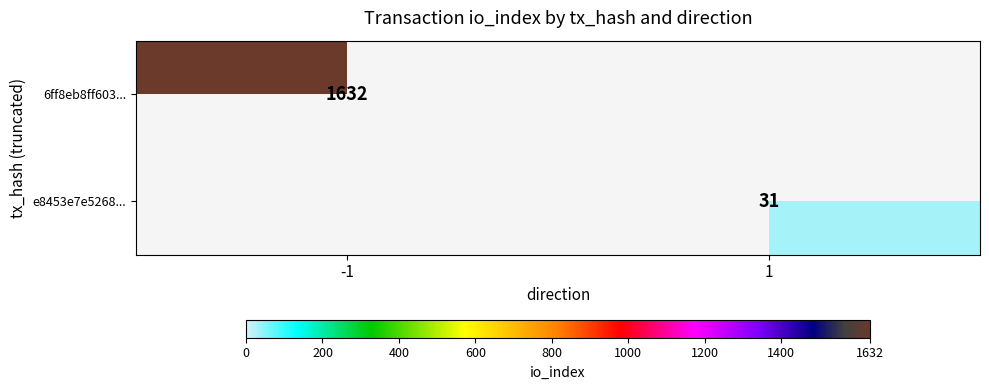

The 6ff8eb8ff603... series shows 1632 at -1. True or false?

True